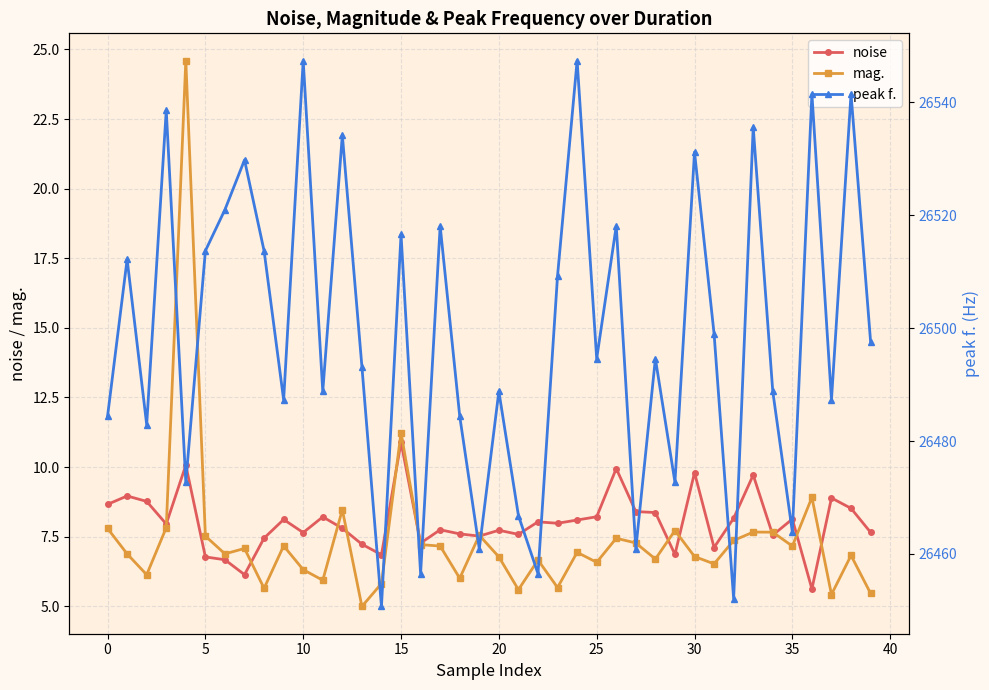

In mag., how many points are lower than both neighbors (excluding endpoints)?

13